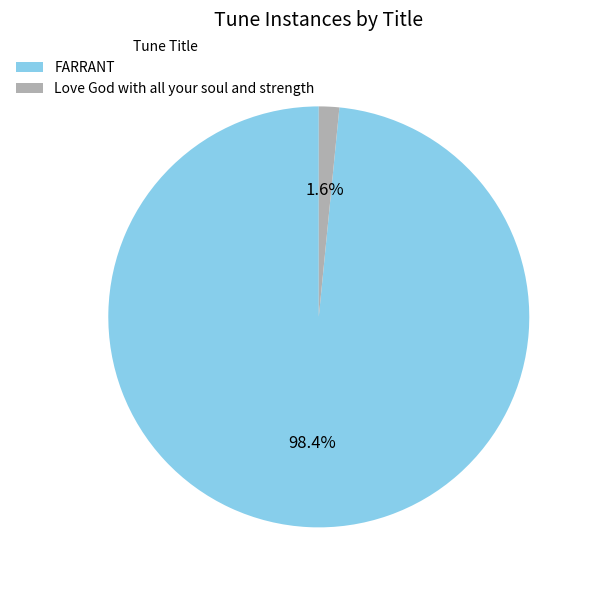

Does Love God with all your soul and strength account for over 50% of the chart?

No